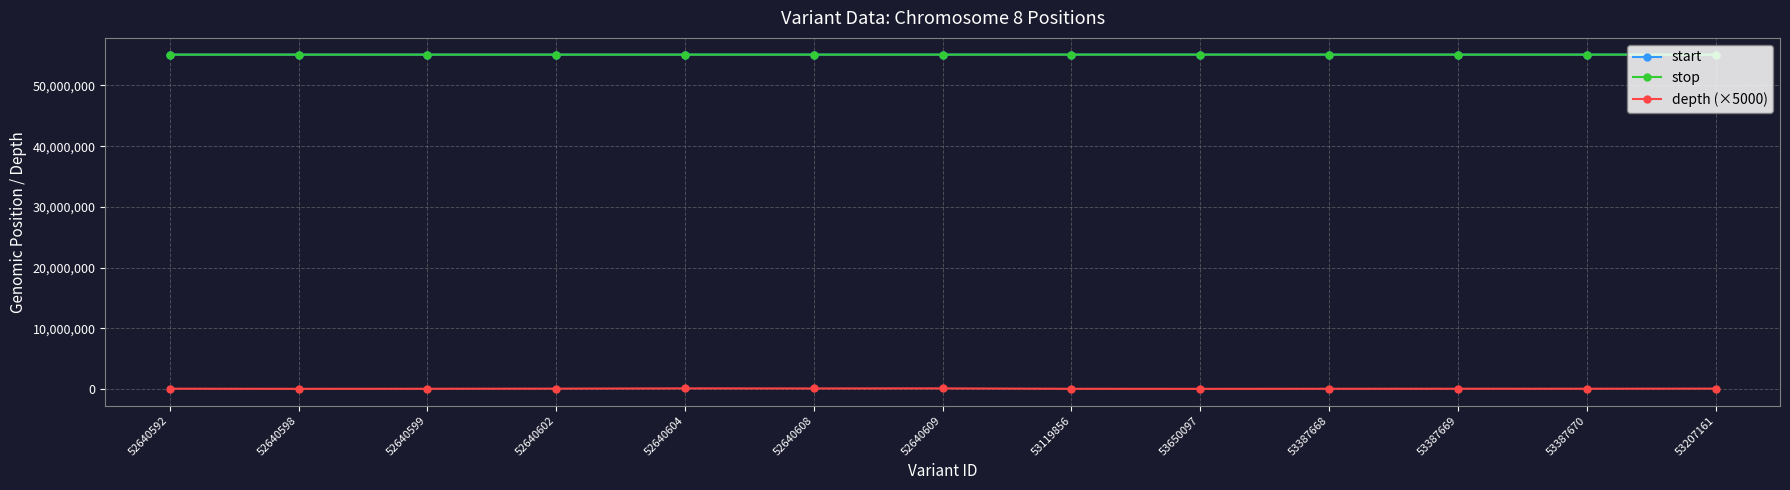

At how many categories does at least one series exceed 49641730?

13